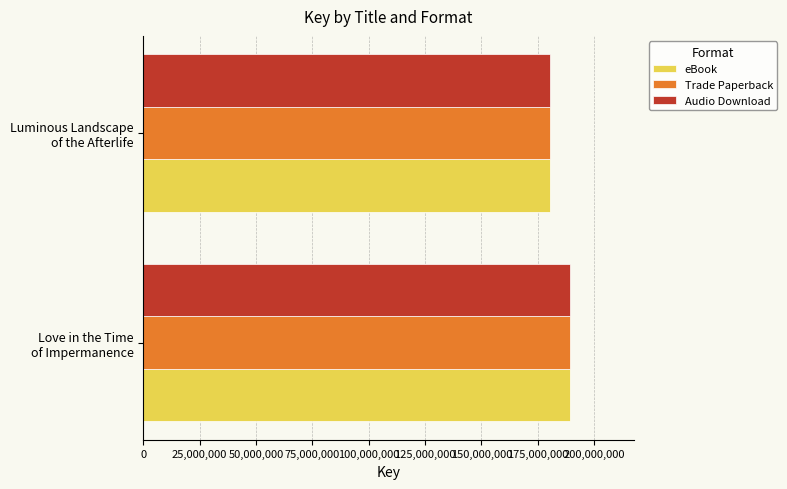

At how many categories does at least one series exceed 182859567?

1